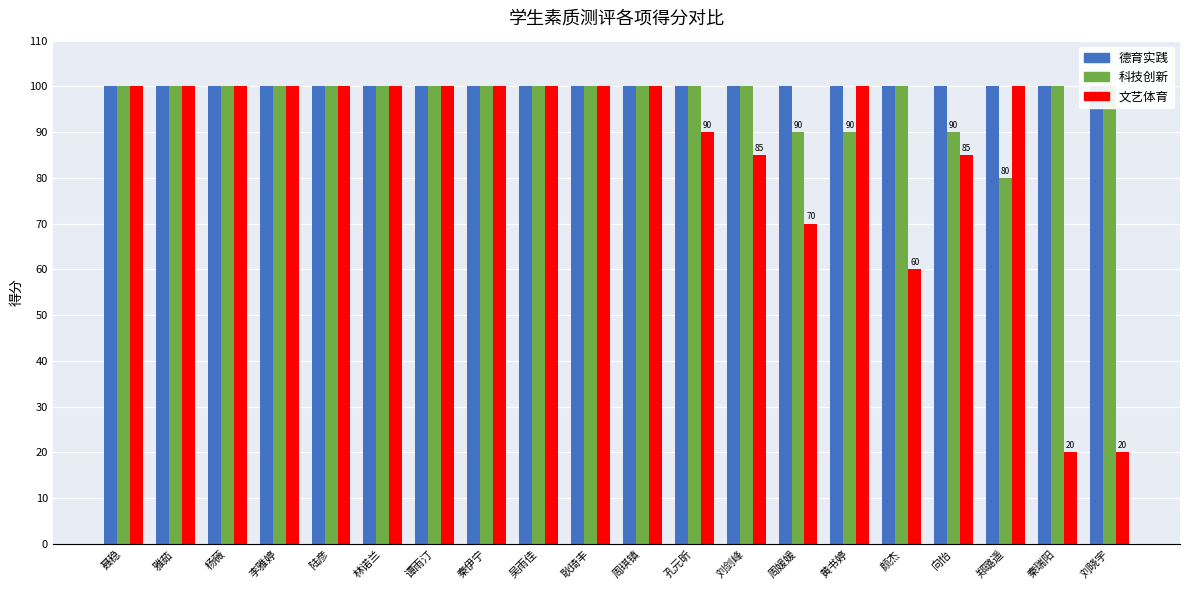

How many bars are there in total?

60